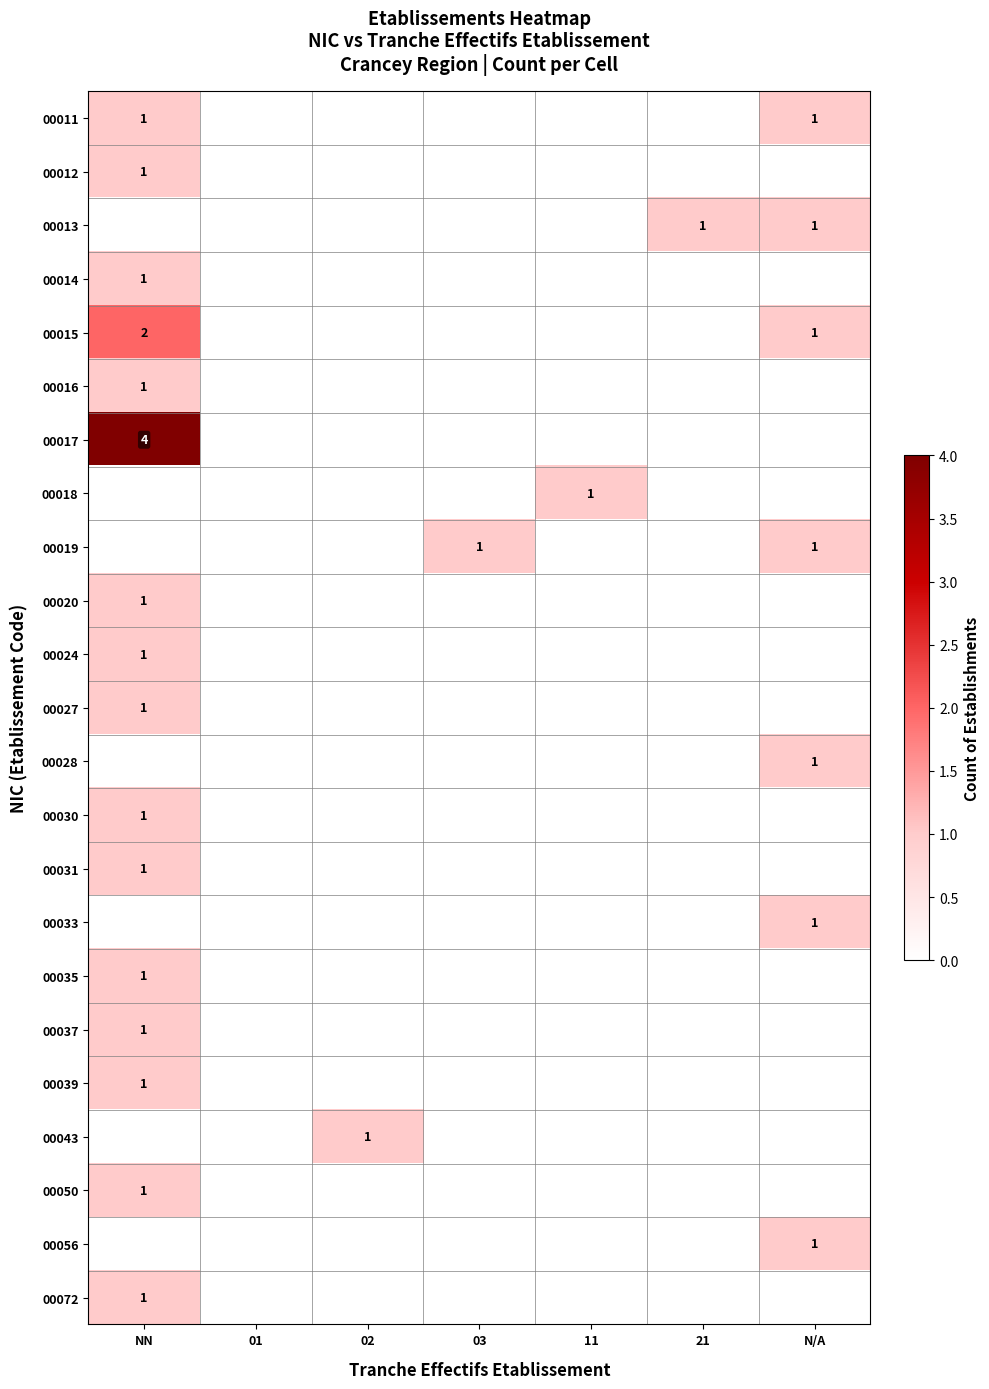

Is it true that 00012 equals 2 at NN?

False